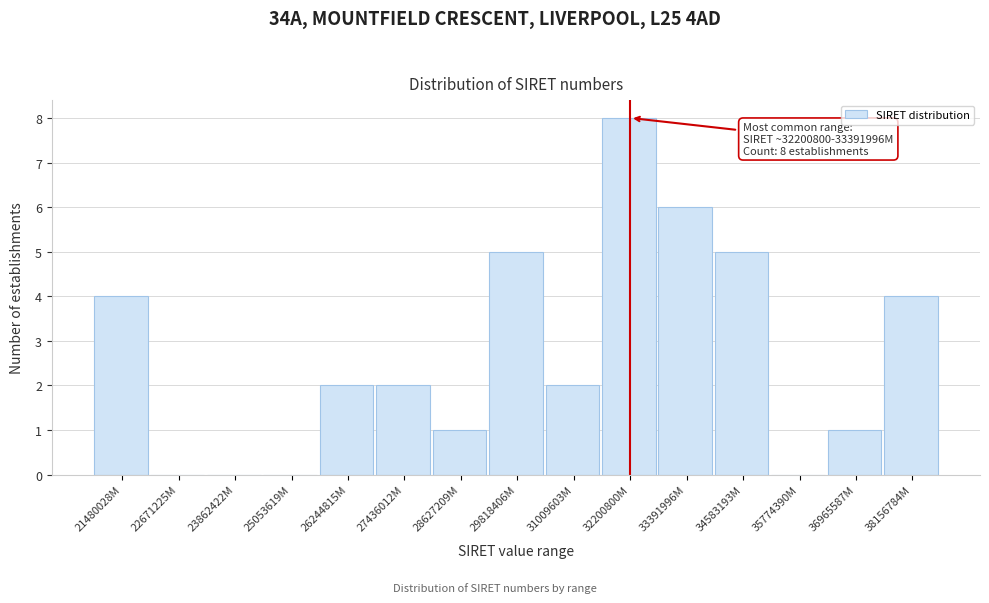

Reading right to left, what are all the values shown in this chart?

38156784M=4	36965587M=1	35774390M=0	34583193M=5	33391996M=6	32200800M=8	31009603M=2	29818406M=5	28627209M=1	27436012M=2	26244815M=2	25053619M=0	23862422M=0	22671225M=0	21480028M=4